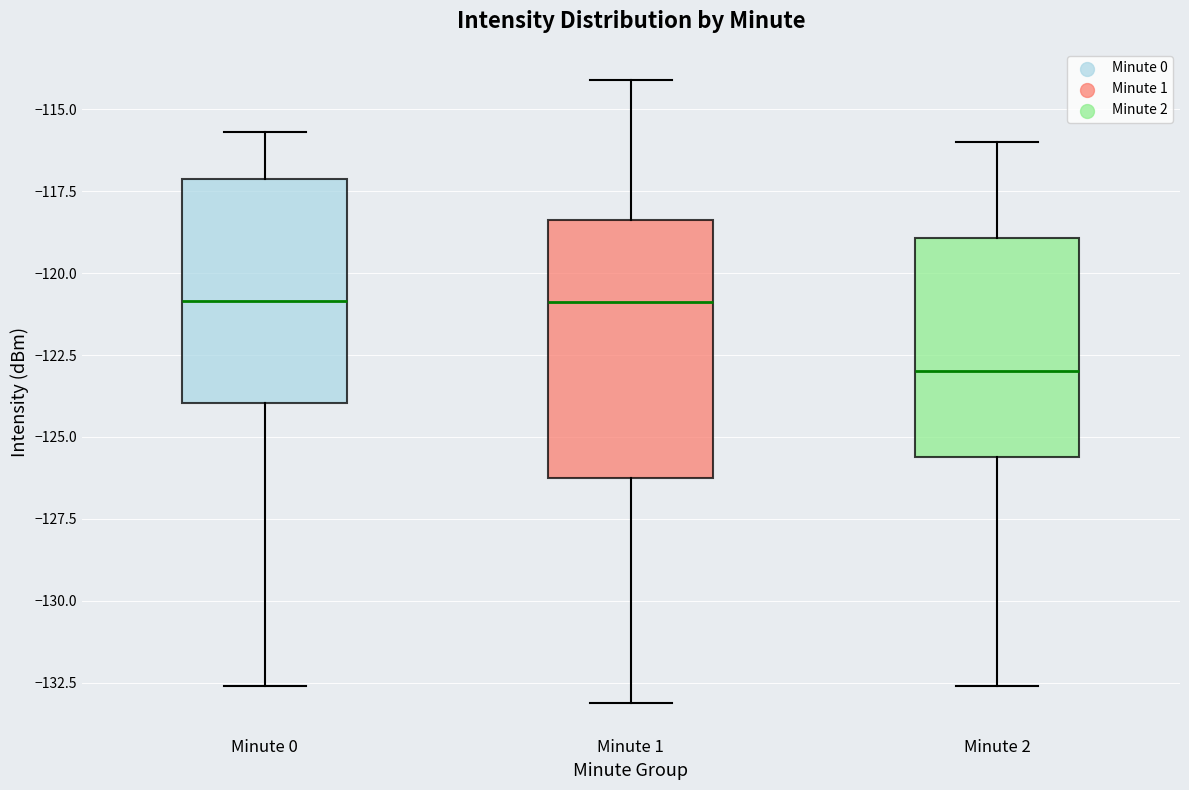

Comparing the boxes themselves (not the whiskers), which one is the tallest?

Minute 1